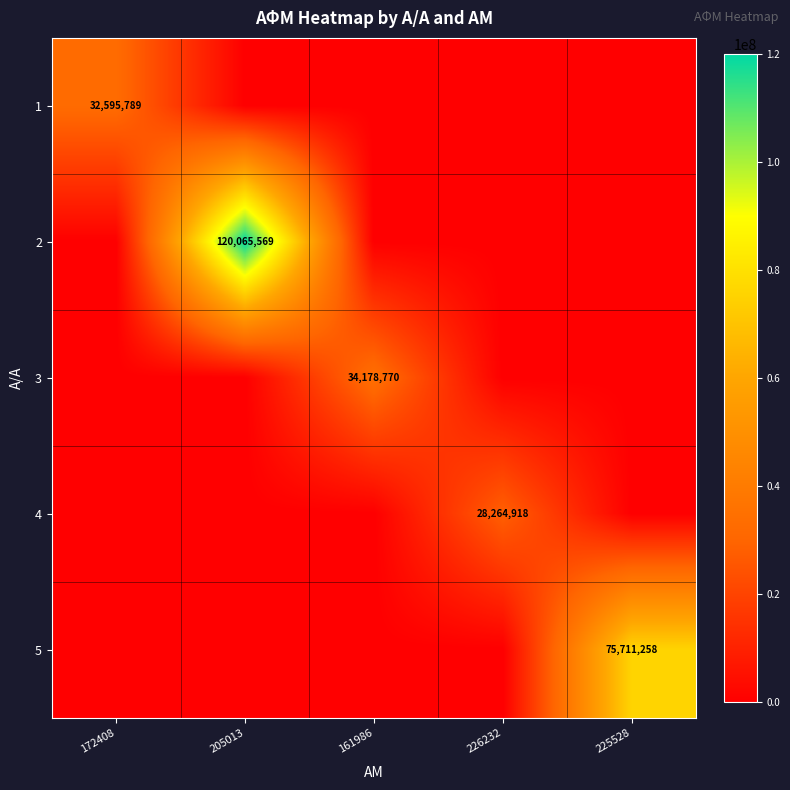

The 4 series shows 28264918 at 226232. True or false?

True